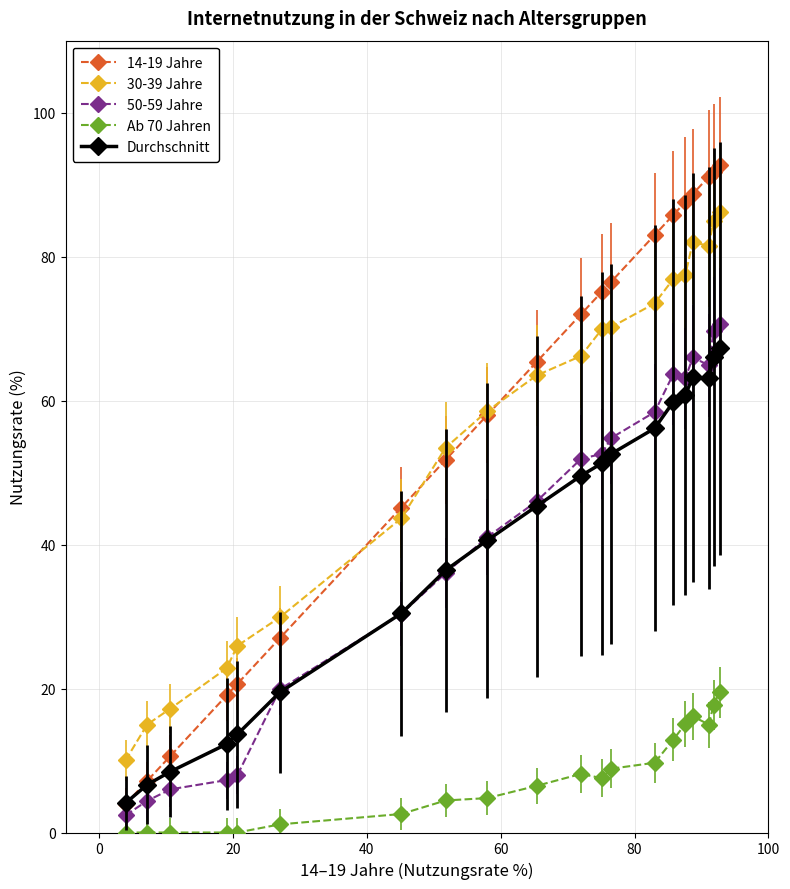

At how many categories does at least one series exceed 80?

7